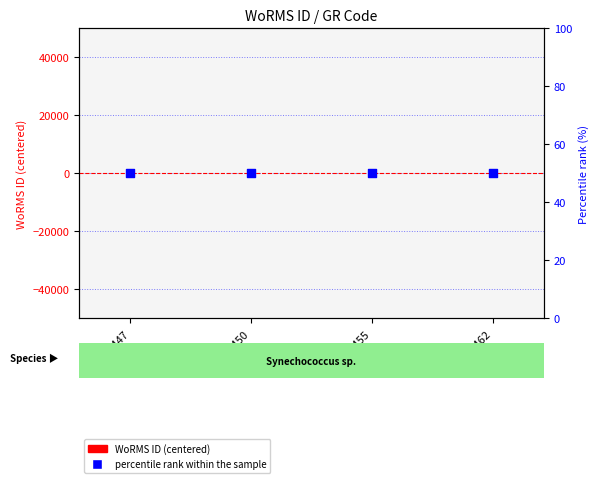

At how many categories does at least one series exceed 43?

4